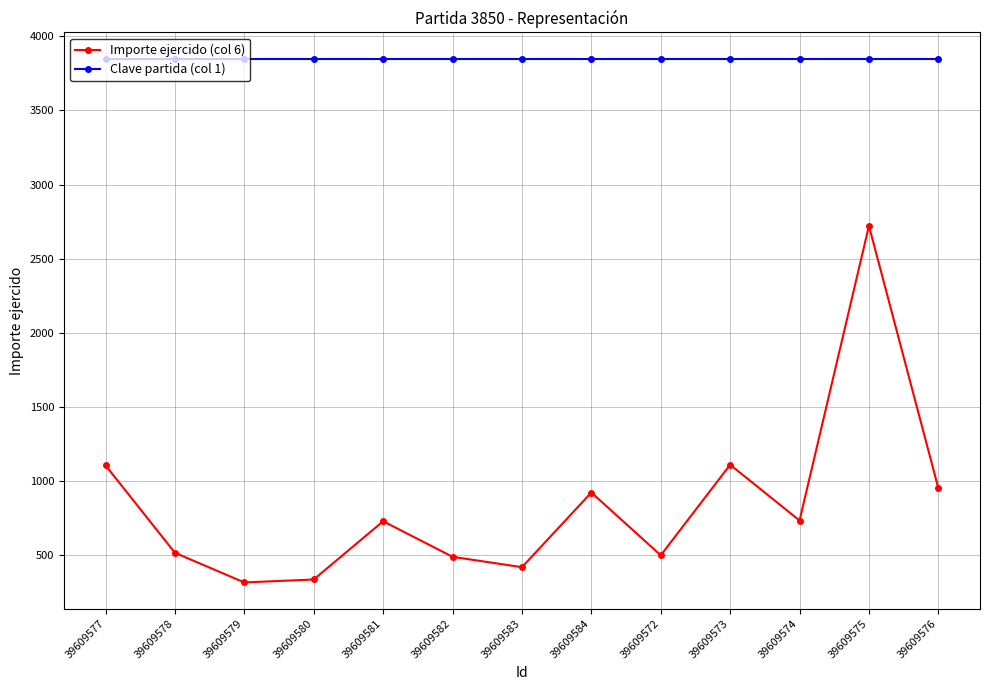

What is the maximum value for Clave partida (col 1)?

3850.0